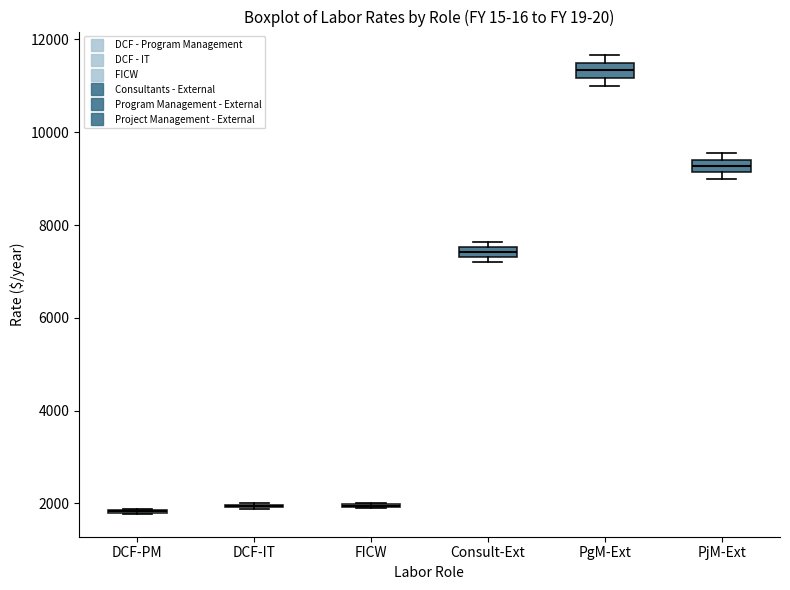

Where is the upper edge of the box for PgM-Ext on the y-axis? The values are not printed on the chart, so give them approximately, as read against the axis.

11600